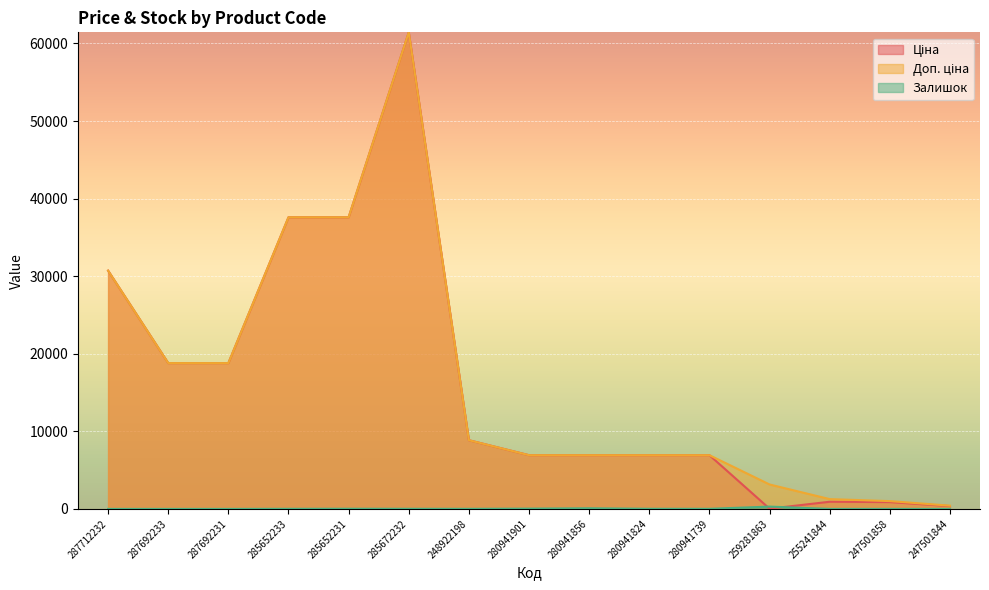

List the series in order of their peak value, highest first.

Ціна, Доп. ціна, Залишок